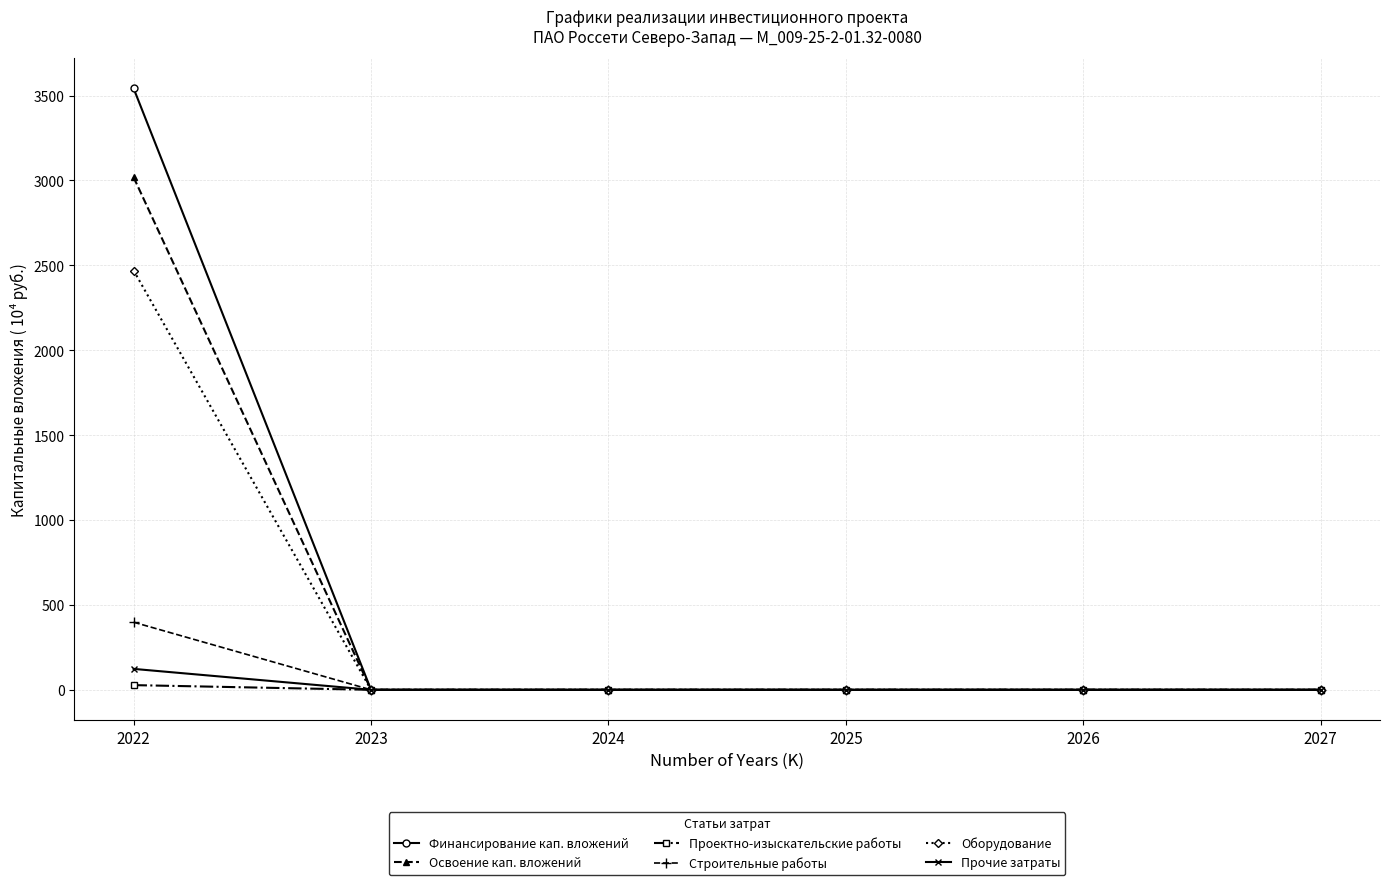

What are all the series names shown in the legend?

Финансирование кап. вложений, Освоение кап. вложений, Проектно-изыскательские работы, Строительные работы, Оборудование, Прочие затраты